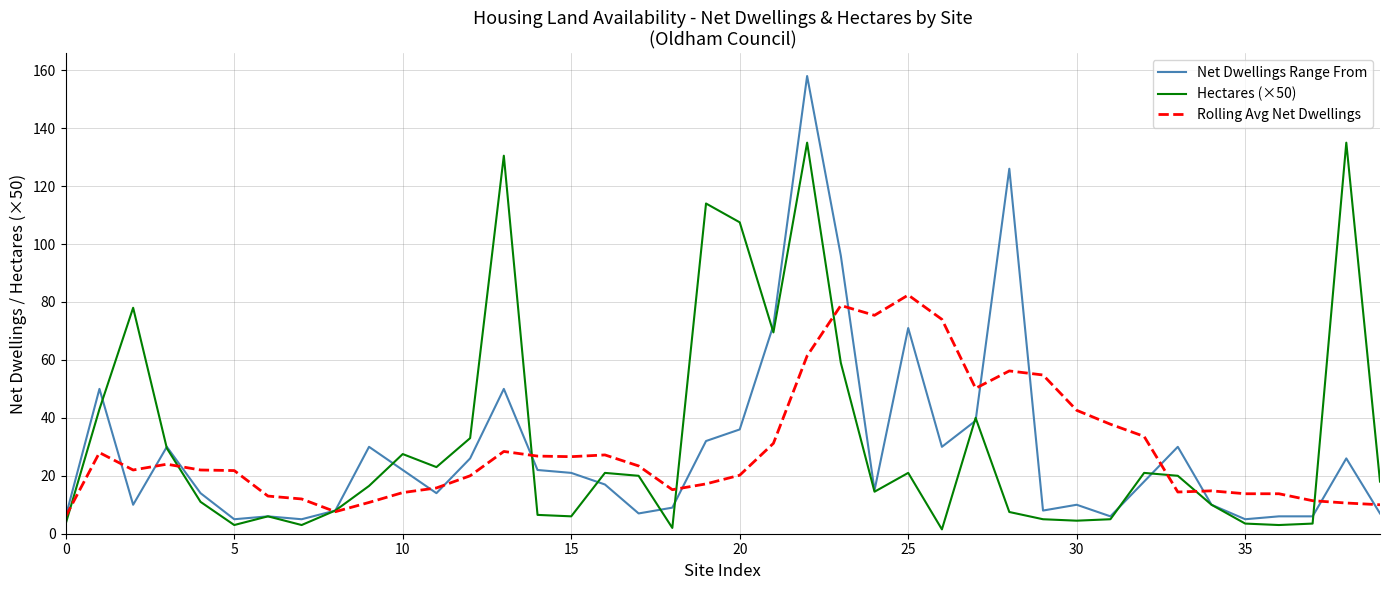

Which series has the largest range (max minus min)?

Net Dwellings Range From